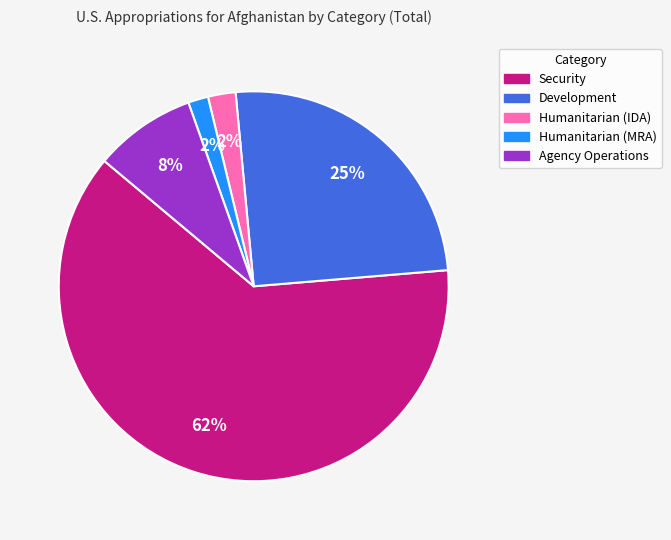

True or false: Security accounts for 53% of the total.

False